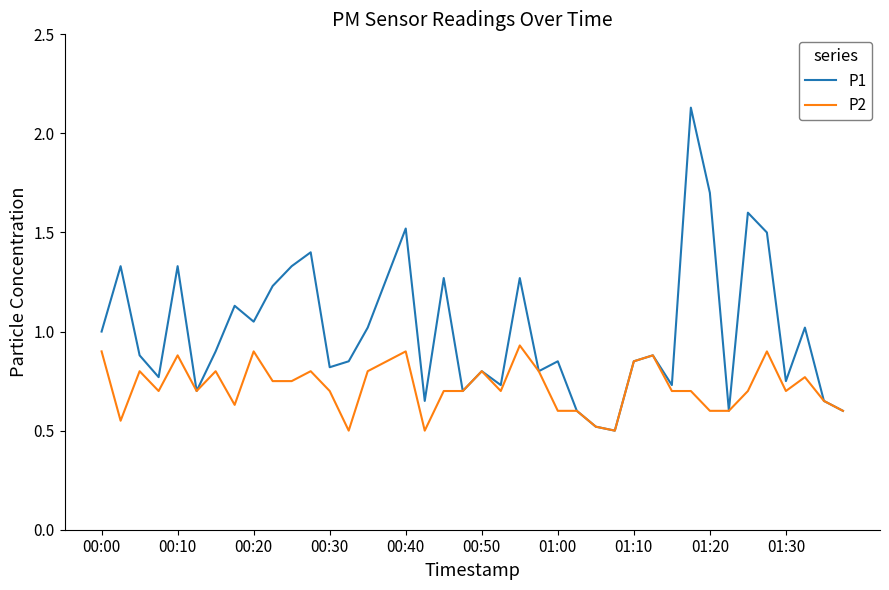

Which series has the largest total across all categories?

P1